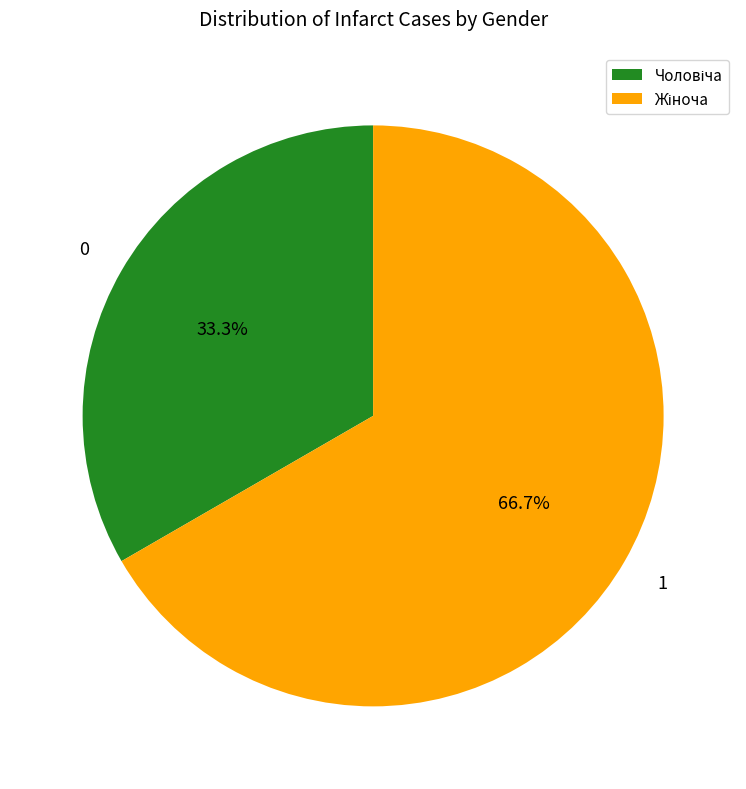

Is there any slice that represents more than half of the pie?

Yes